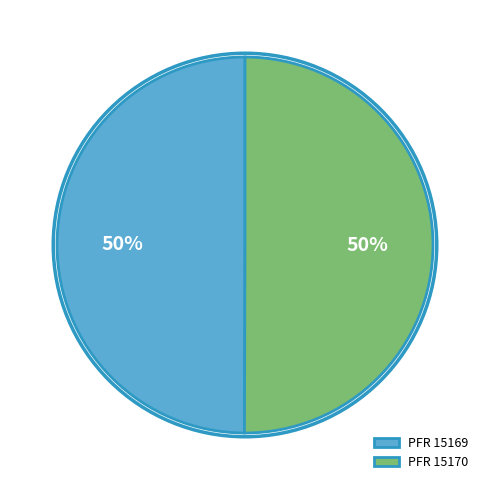

To the nearest percent, what is the combined percentage of PFR 15170 and PFR 15169?

100%